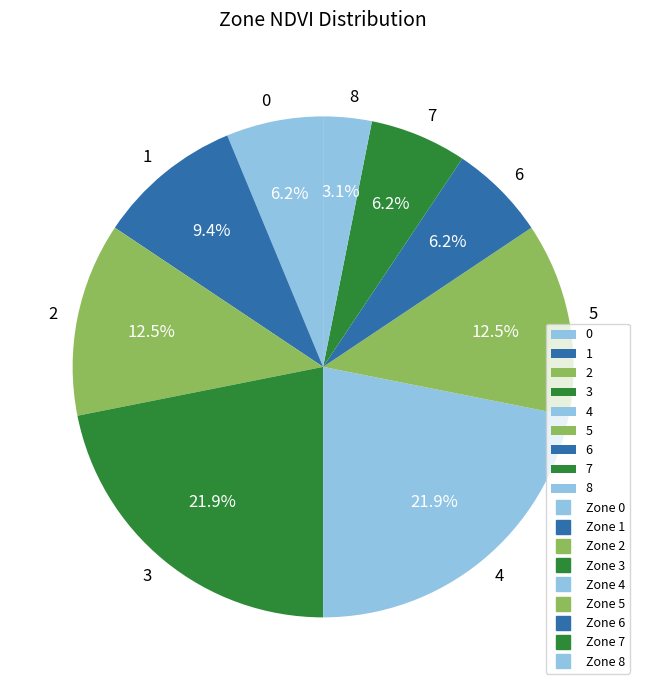

Which category has the smallest portion of the pie?

8